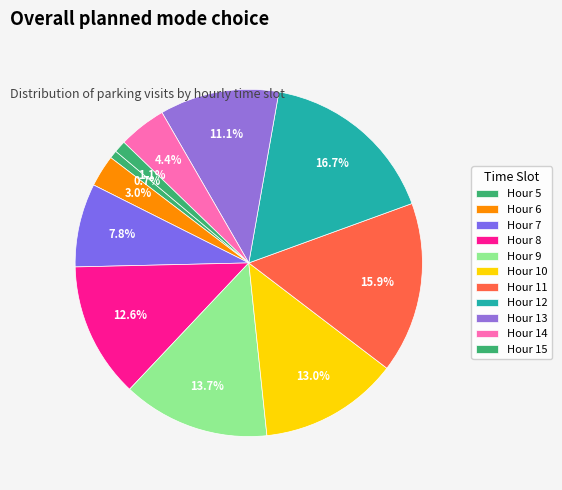

How many segments does this pie chart have?

11